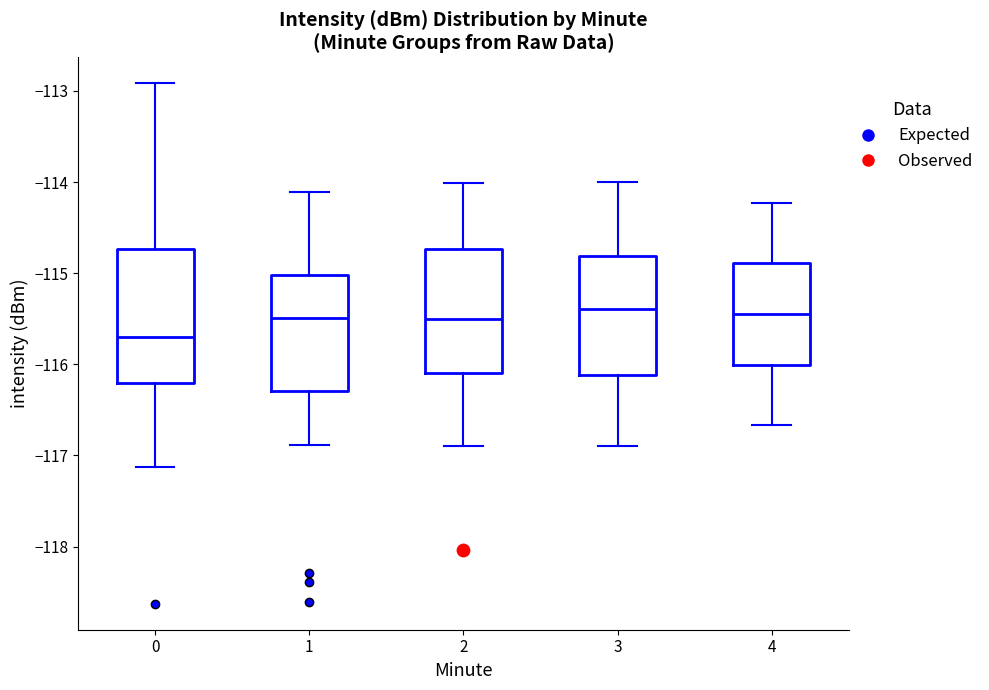

Where is the upper edge of the box at x = 4 on the y-axis? The values are not printed on the chart, so give them approximately, as read against the axis.

-114.9